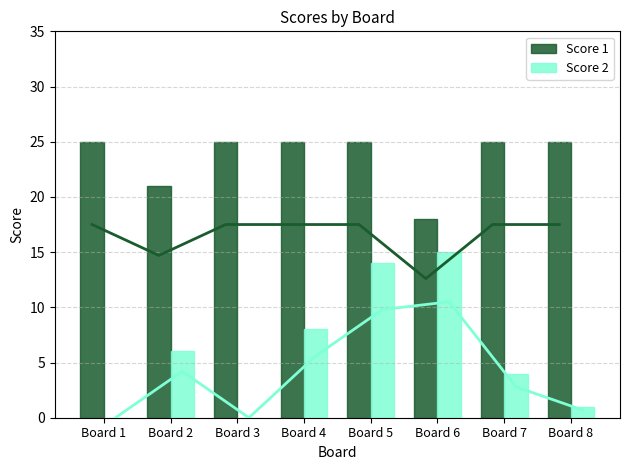

The Score 2 trend series shows -10 at Board 3. True or false?

False